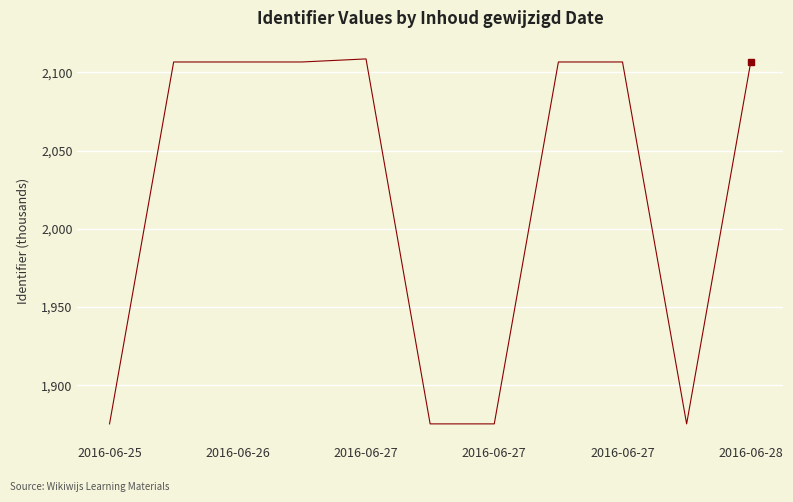

Is this an area chart (filled region under the line)?

No